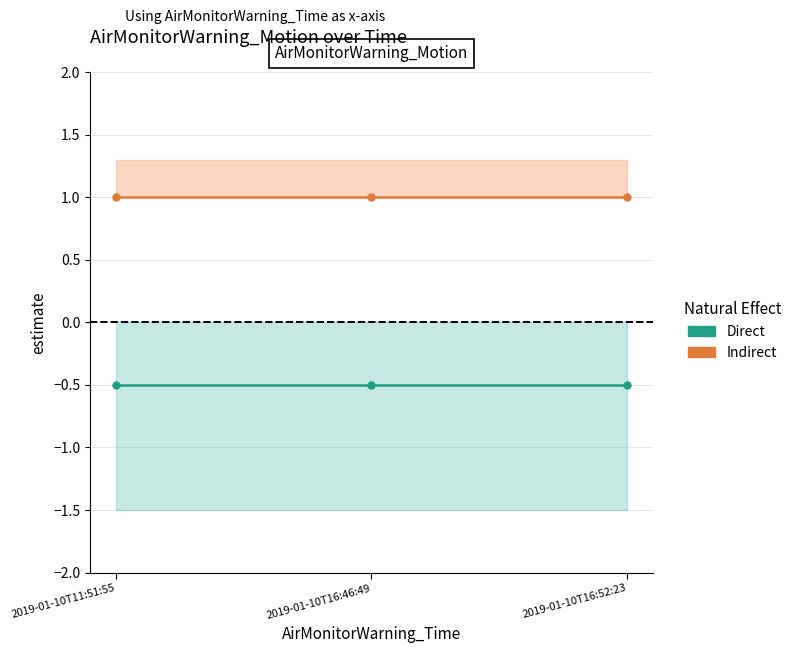

The value of Direct at 2019-01-10T16:52:23 is -0.3. True or false?

False